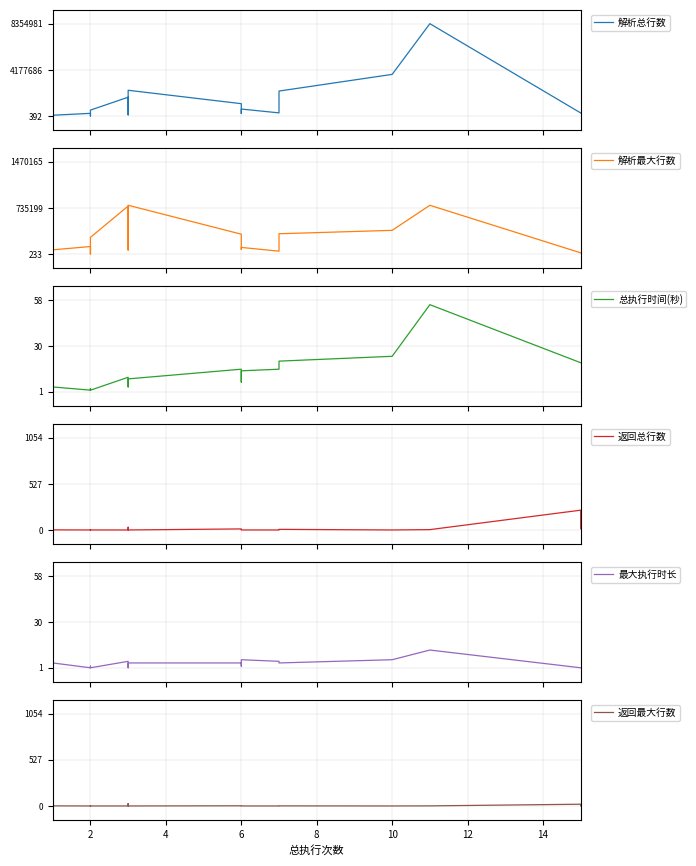

How many lines are shown in the chart?

6